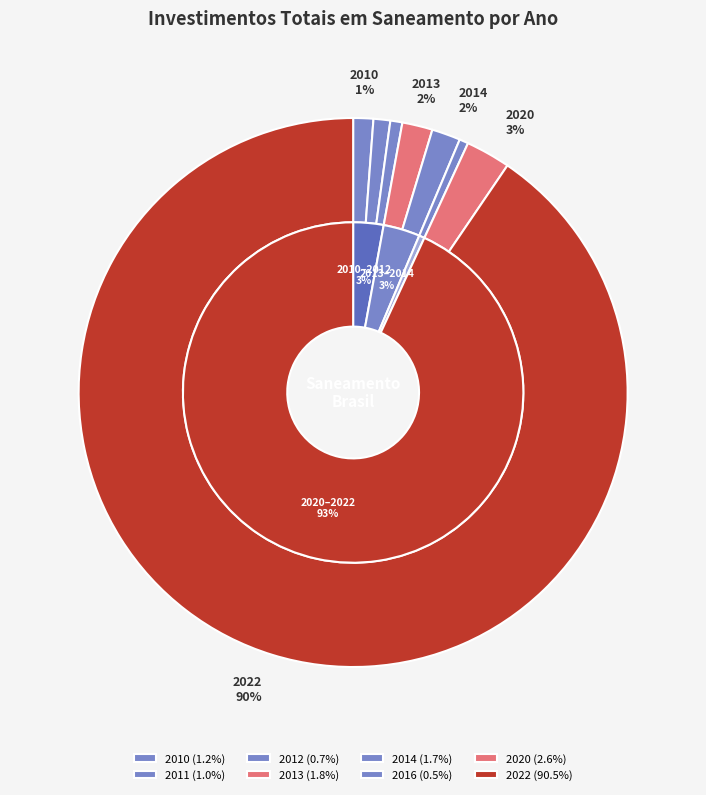

Count the number of slices in the pie.

8